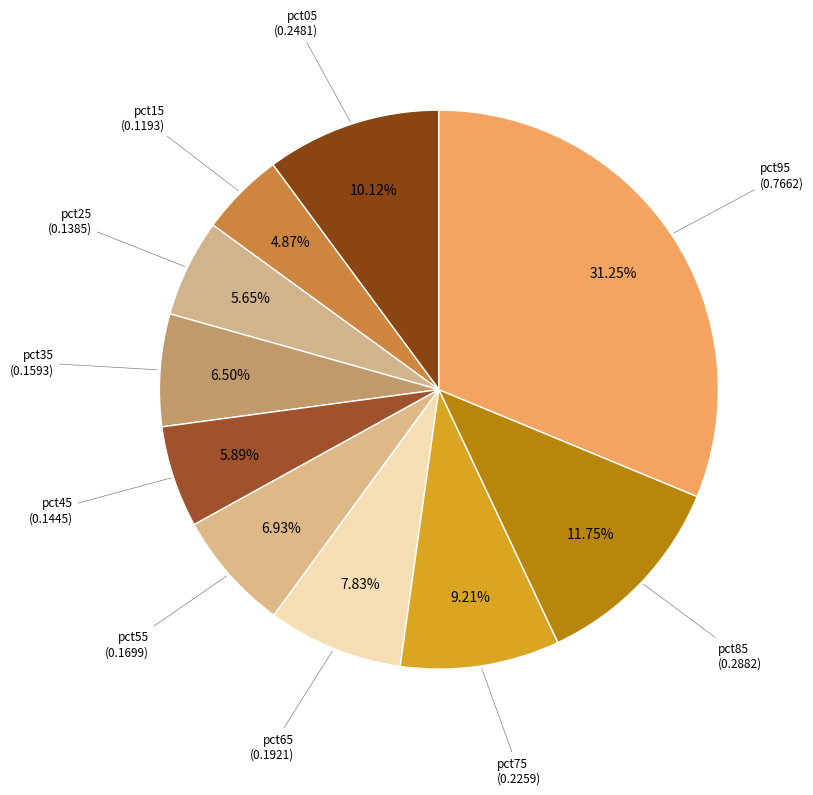

To the nearest percent, what is the difference between the largest and smallest slice percentages?

26%